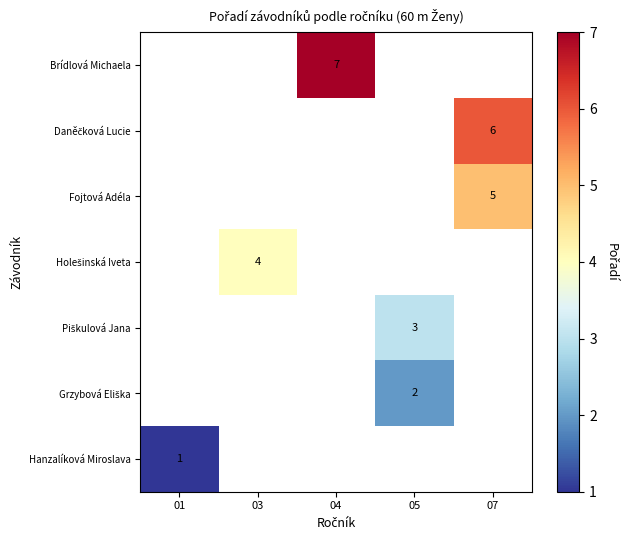

How many values in Brídlová Michaela are above zero?

1